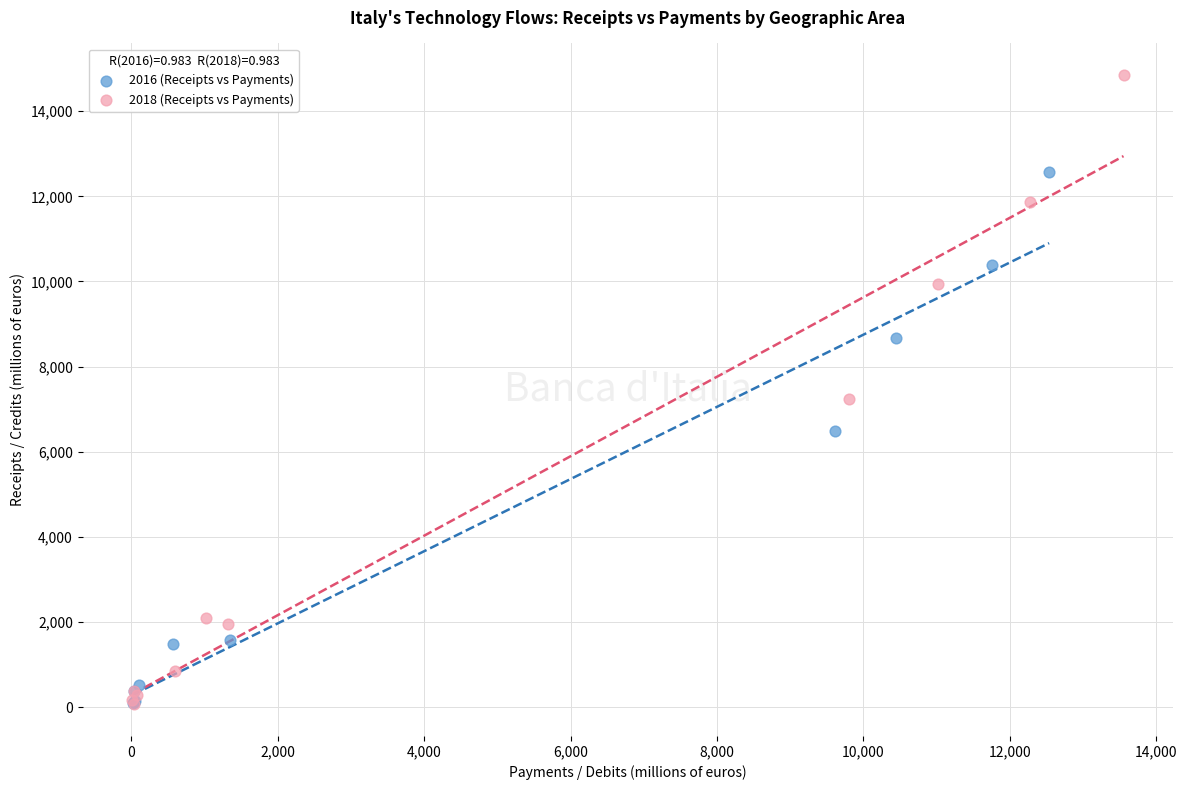

What are all the series names shown in the legend?

2016 (Receipts vs Payments), 2018 (Receipts vs Payments)